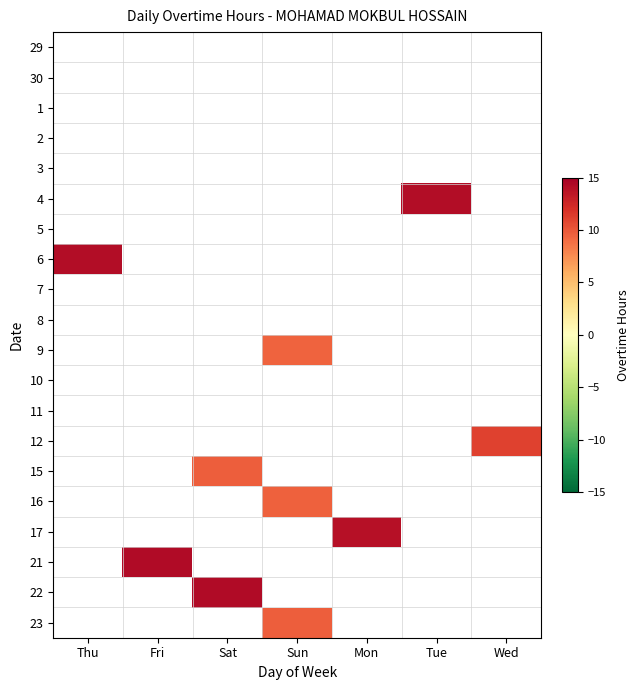

At Wed, list the series in order from smallest to largest.

29, 30, 1, 2, 3, 4, 5, 6, 7, 8, 9, 10, 11, 12, 15, 16, 17, 21, 22, 23